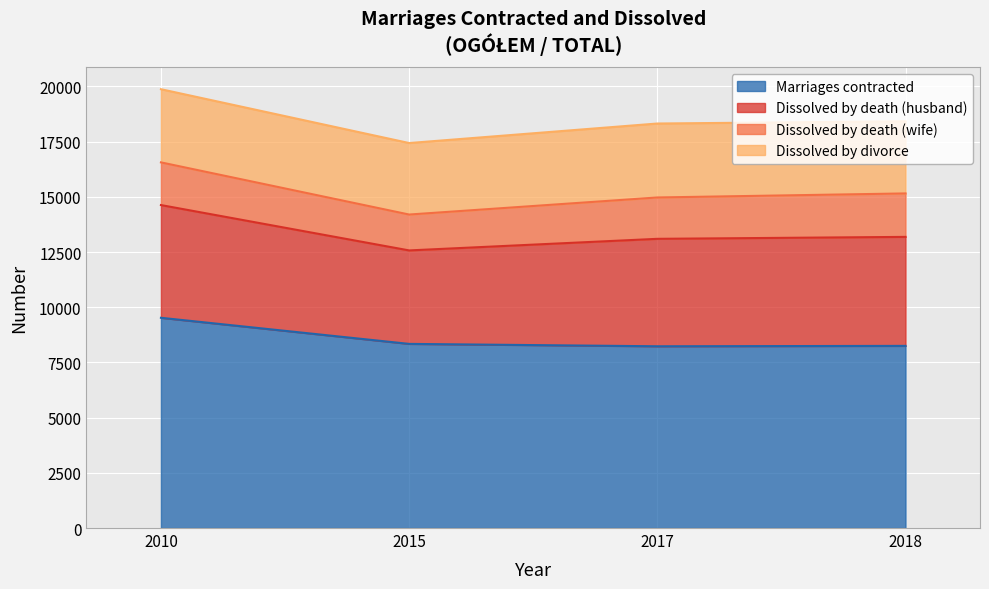

What is the value of the Marriages contracted point at the 2nd from the left?

8339